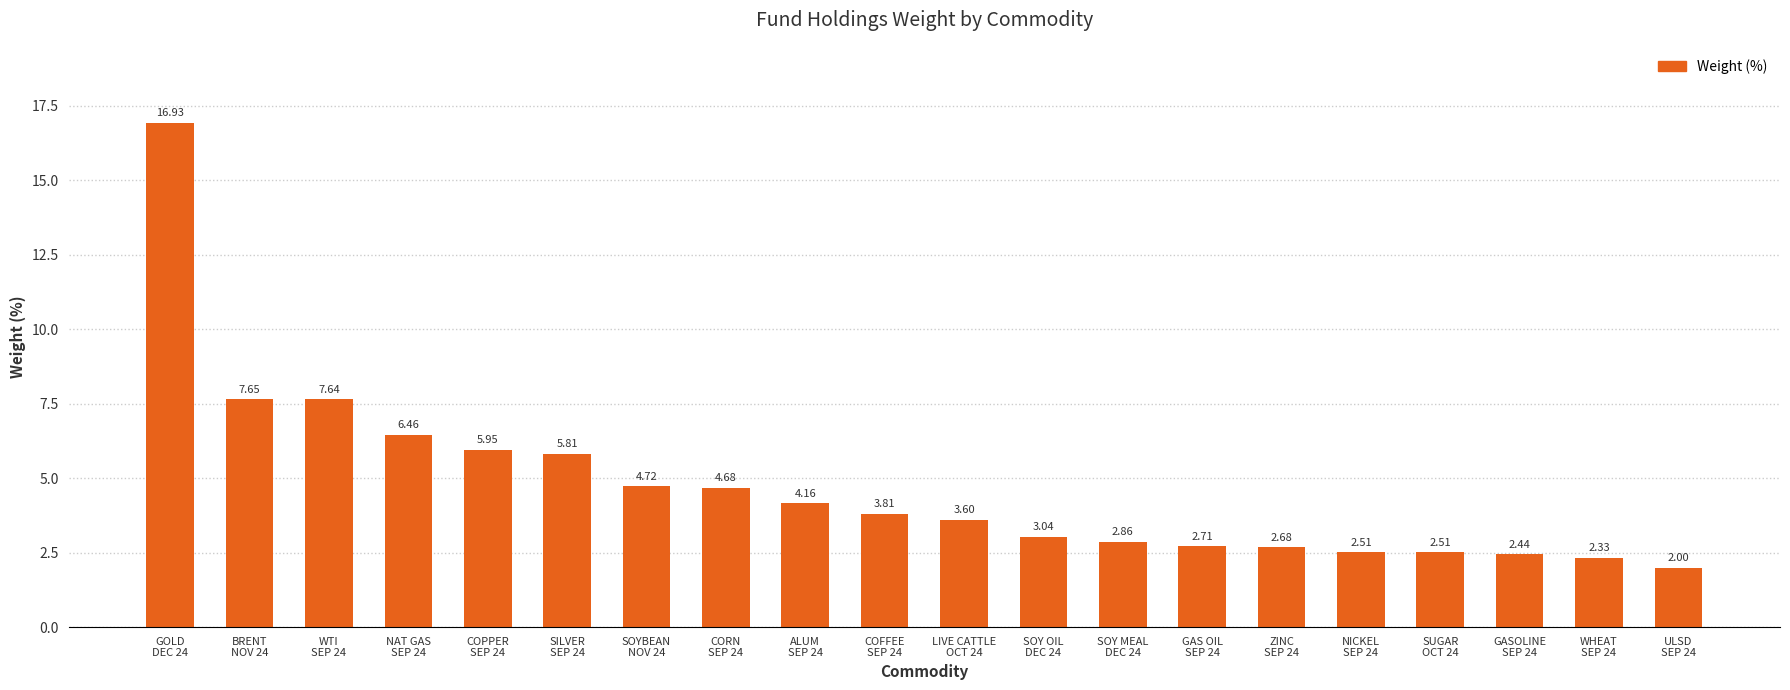

Where does the data first go above 3?

GOLD
DEC 24